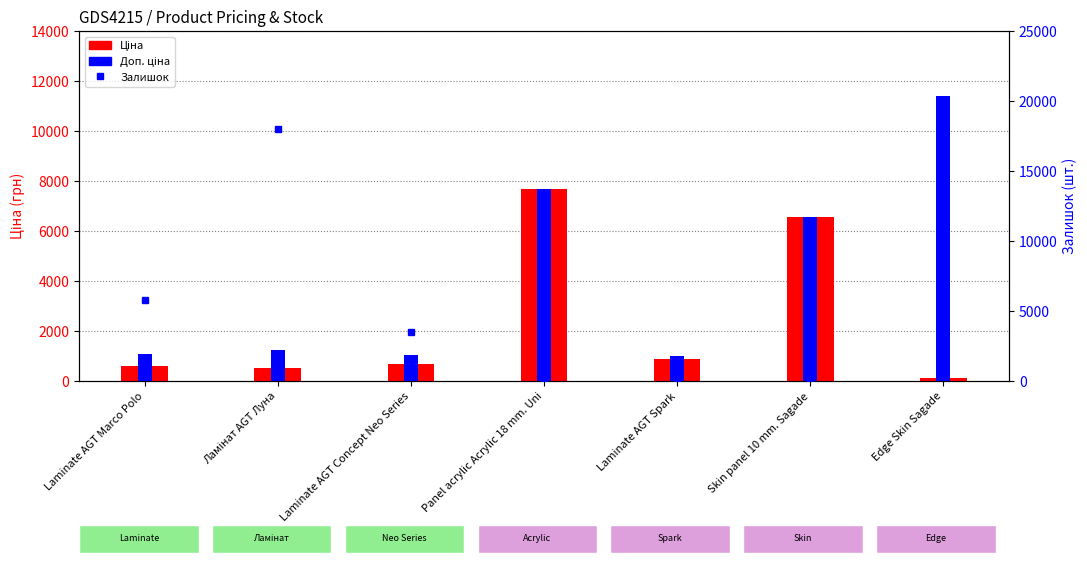

Are the bars grouped side by side (vs. stacked)?

Yes